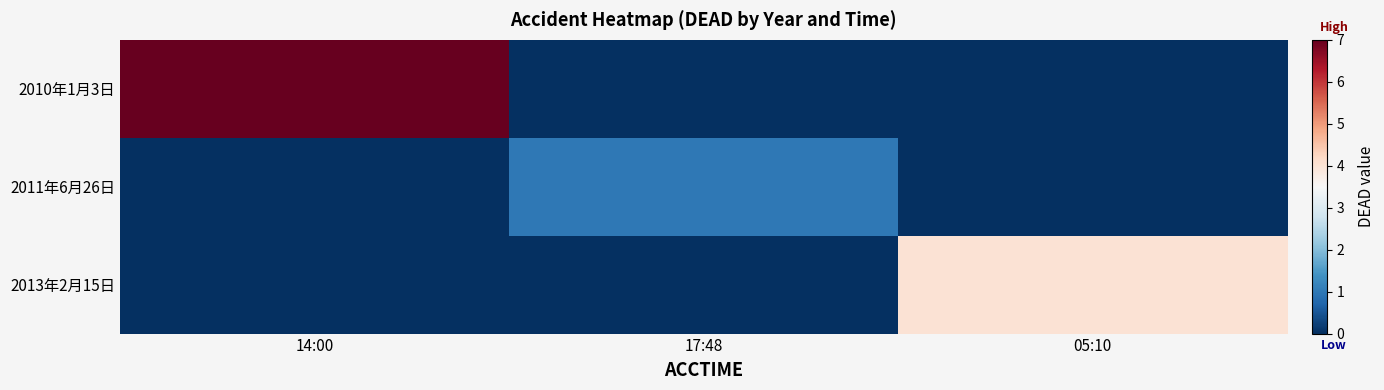

Reading left to right, list all the values displayed in this chart.

2010年1月3日: 14:00=7	17:48=0	05:10=0
2011年6月26日: 14:00=0	17:48=1	05:10=0
2013年2月15日: 14:00=0	17:48=0	05:10=4